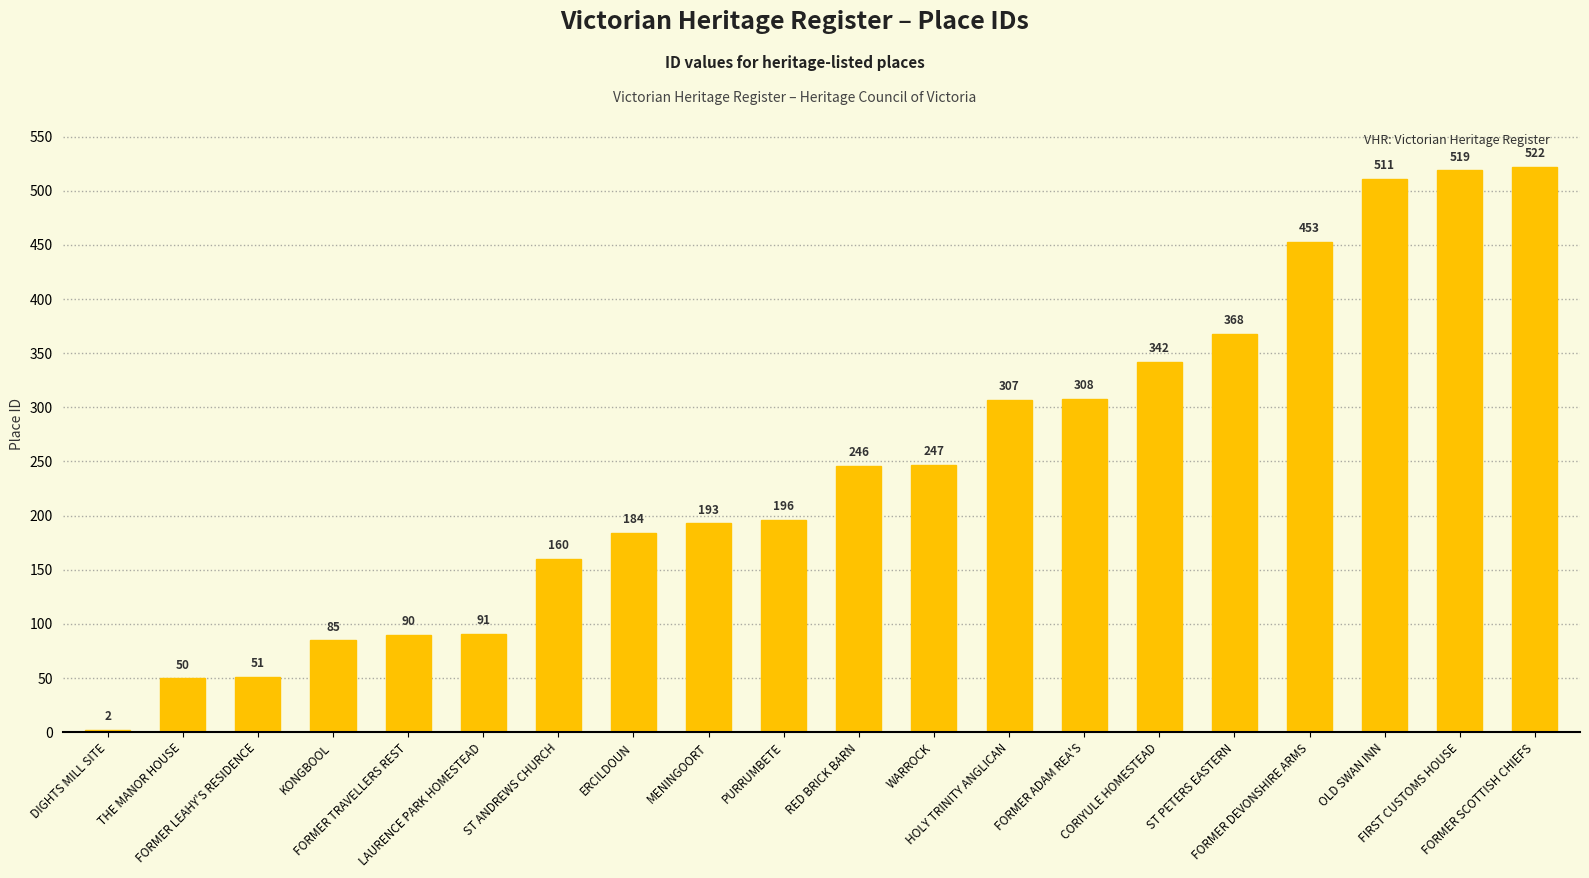

Reading right to left, list all the values displayed in this chart.

FORMER SCOTTISH CHIEFS=522	FIRST CUSTOMS HOUSE=519	OLD SWAN INN=511	FORMER DEVONSHIRE ARMS=453	ST PETERS EASTERN=368	CORIYULE HOMESTEAD=342	FORMER ADAM REA'S=308	HOLY TRINITY ANGLICAN=307	WARROCK=247	RED BRICK BARN=246	PURRUMBETE=196	MENINGOORT=193	ERCILDOUN=184	ST ANDREWS CHURCH=160	LAURENCE PARK HOMESTEAD=91	FORMER TRAVELLERS REST=90	KONGBOOL=85	FORMER LEAHY'S RESIDENCE=51	THE MANOR HOUSE=50	DIGHTS MILL SITE=2